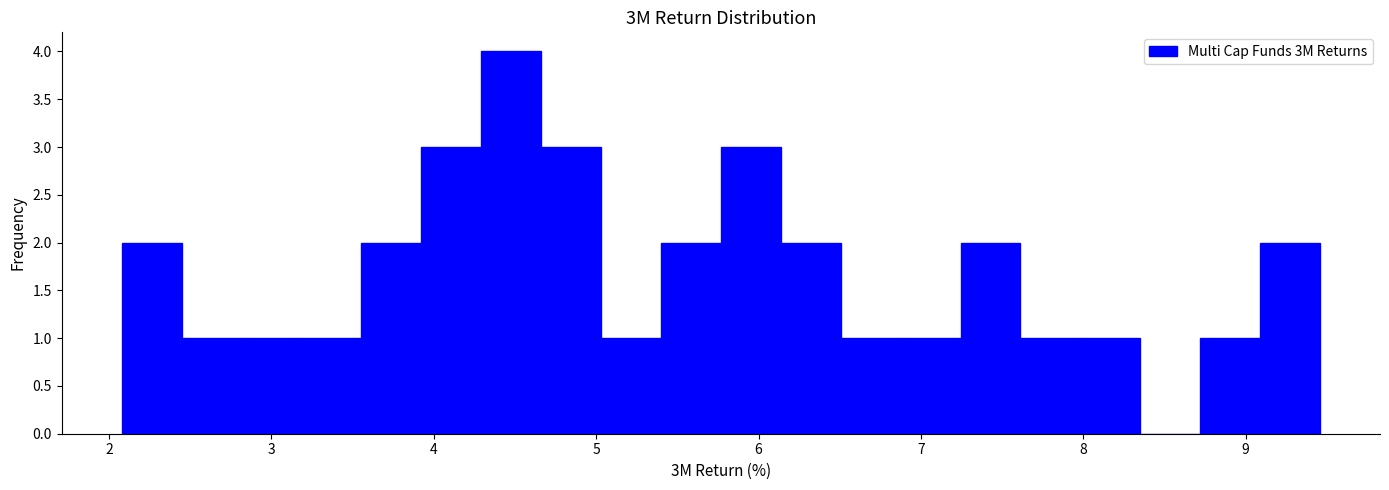

Around what value on the x-axis is the tallest bar? Give the approximate position of its centre, as read against the axis.

4.5